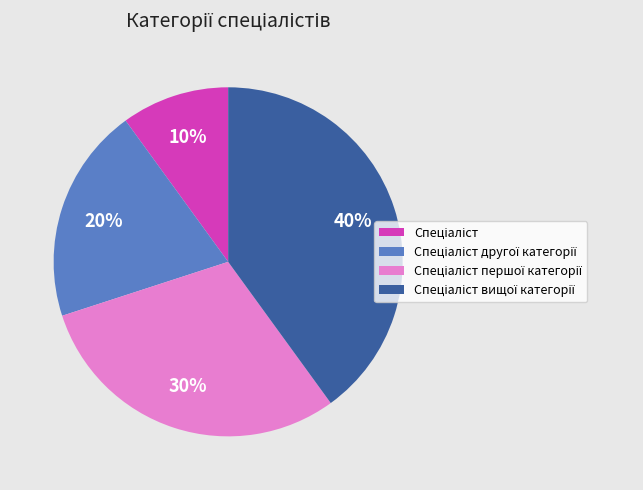

Is there any slice that represents more than half of the pie?

No